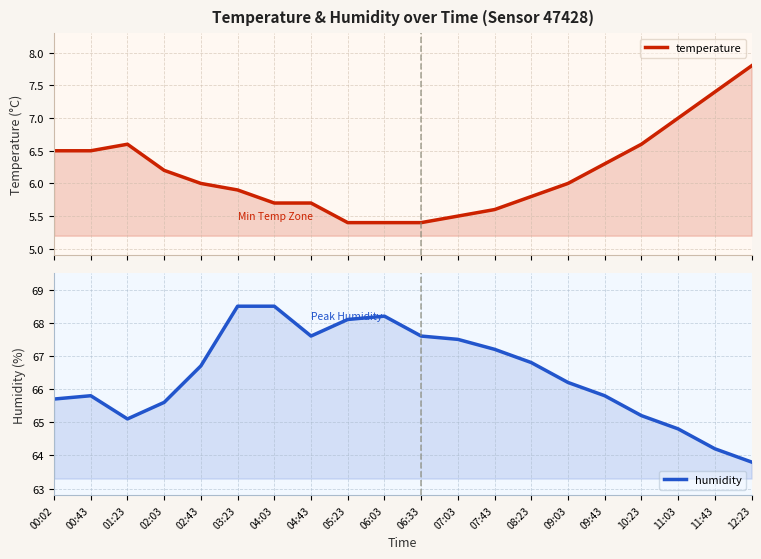

Rank the series by their maximum value, from lowest to highest.

temperature, humidity